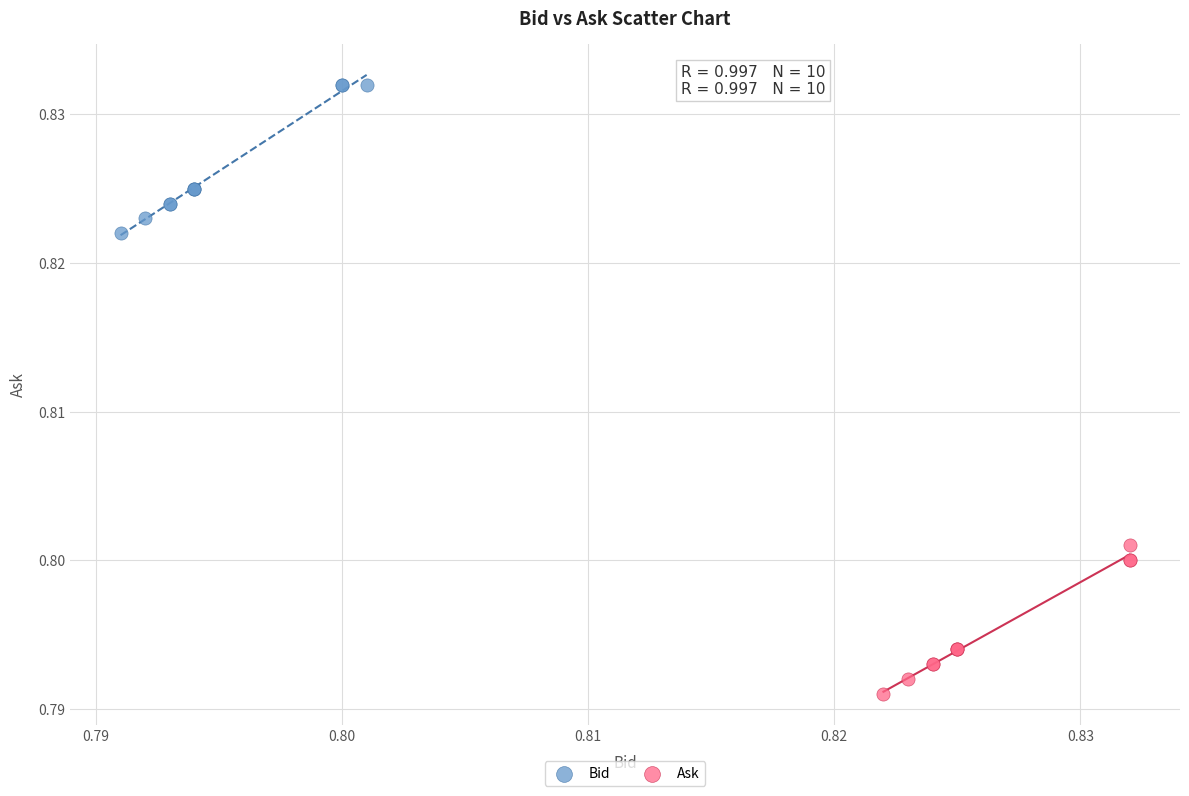

Which series contains the highest Y value?

Bid